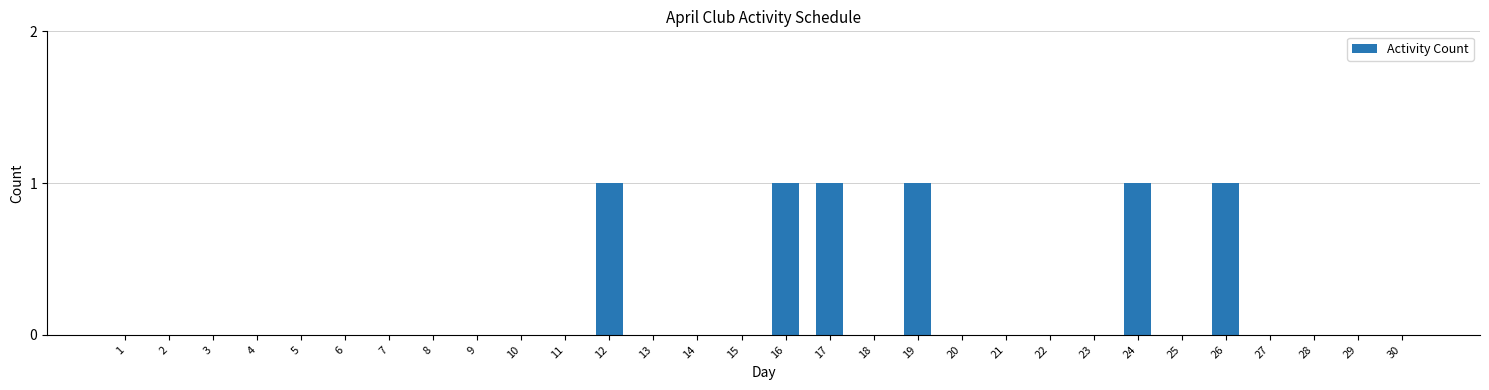

What is the change in value from 4 to 19?

+1